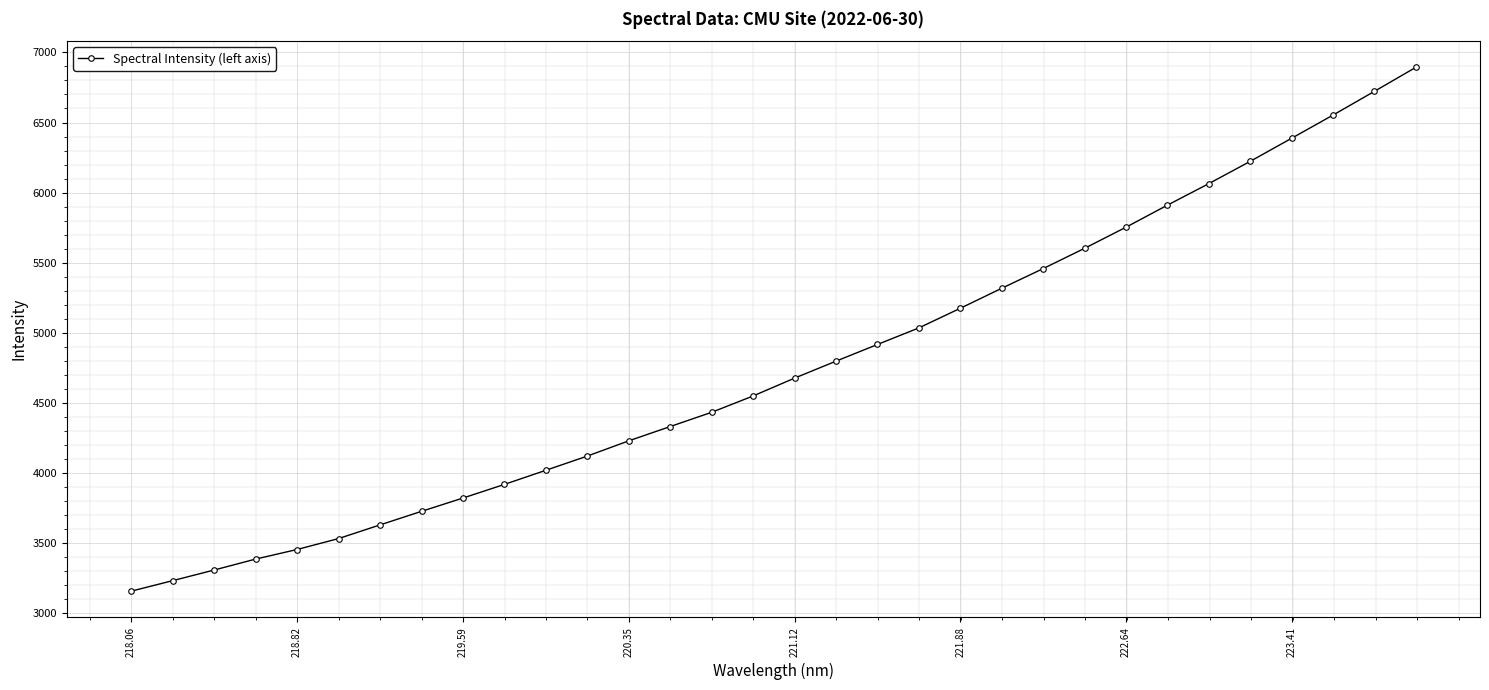

True or false: the data has more than 1 interior local peaks.

False